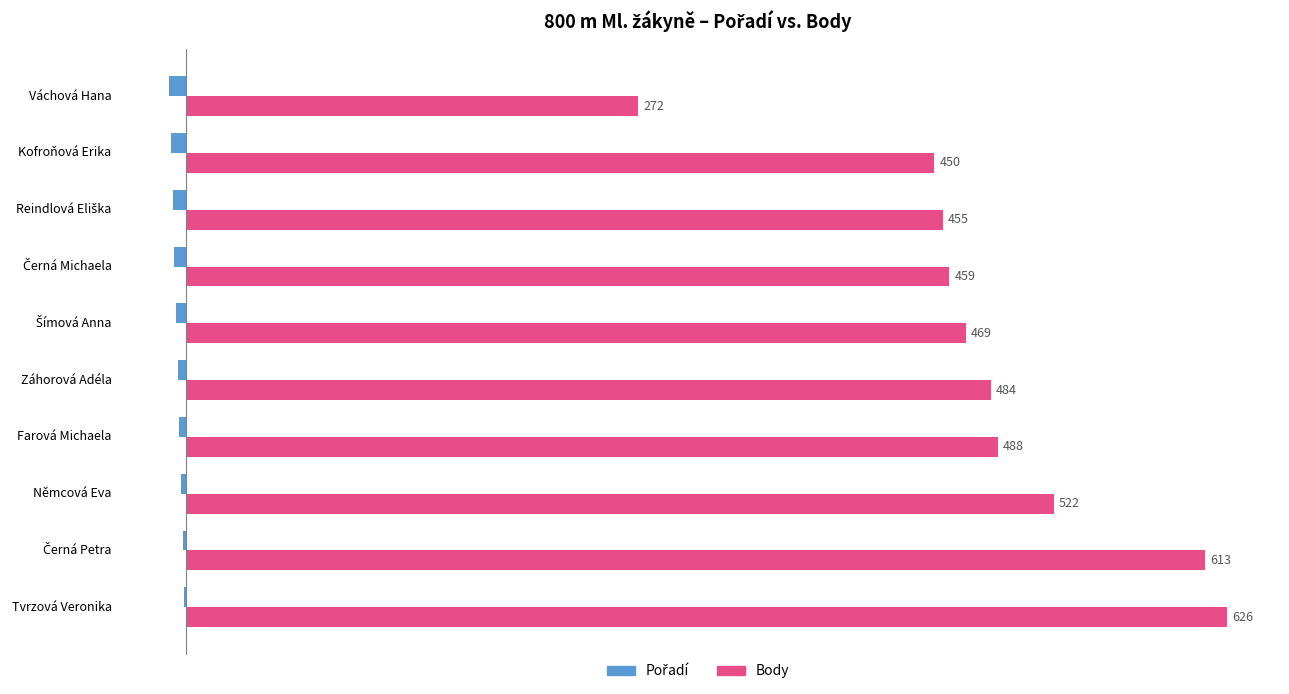

Which series changed the most between Tvrzová Veronika and Němcová Eva?

Body